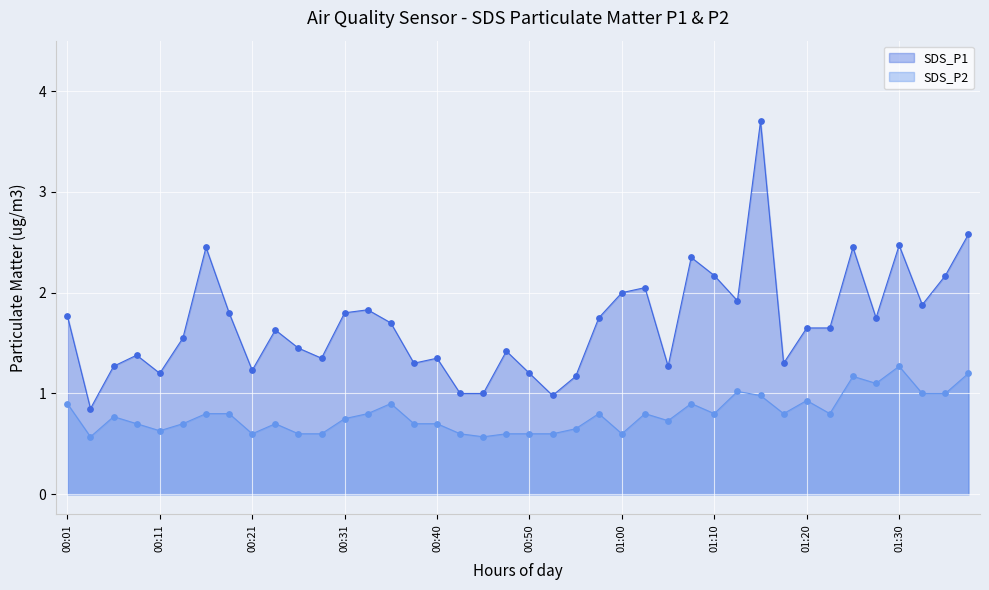

At how many categories does at least one series exceed 3?

1